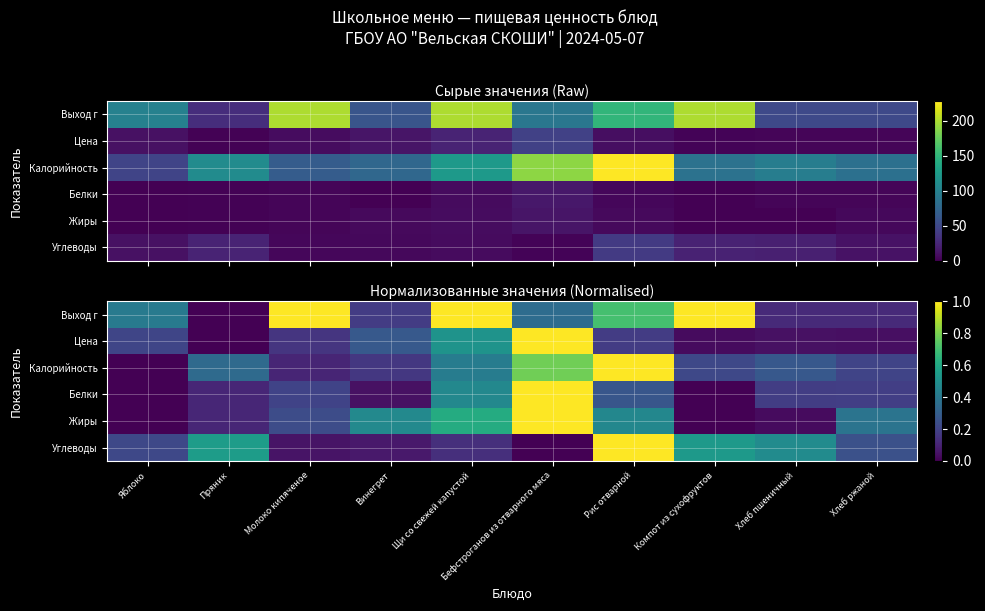

What is the greatest value displayed?

1.0